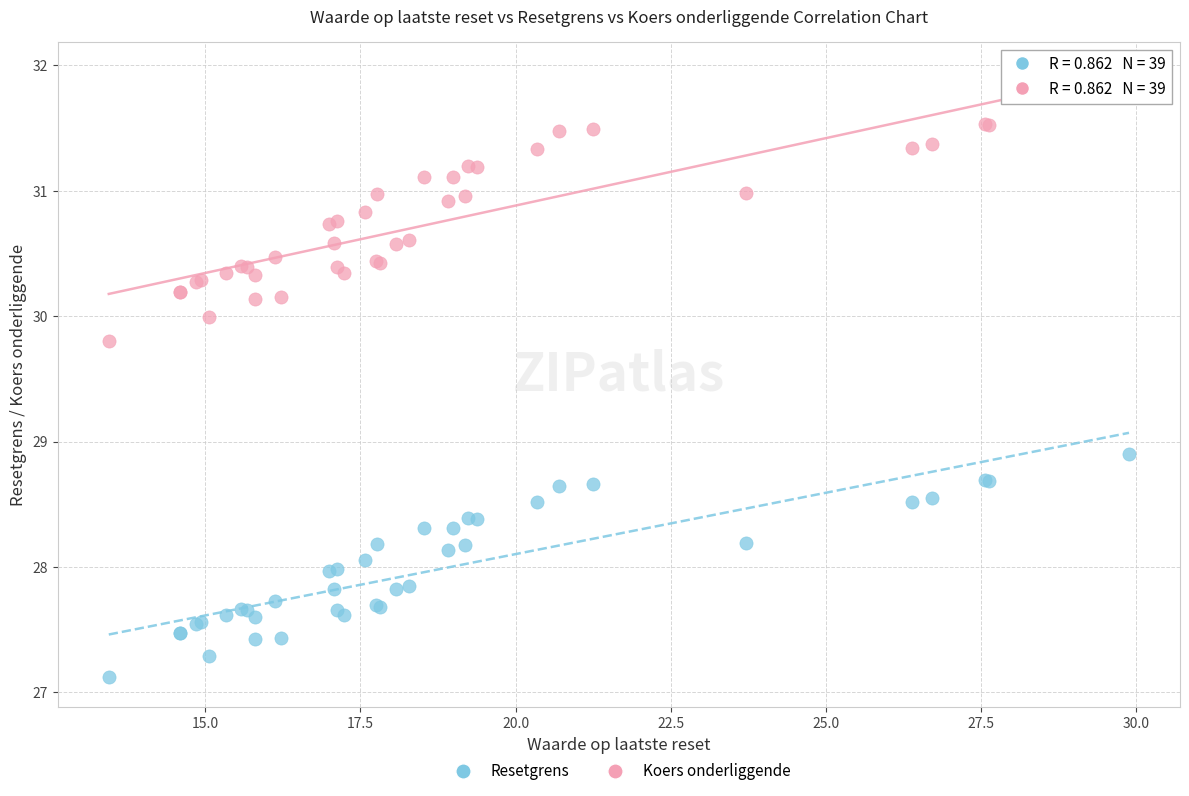

Across all series, what Y value is closest to 29?

28.9